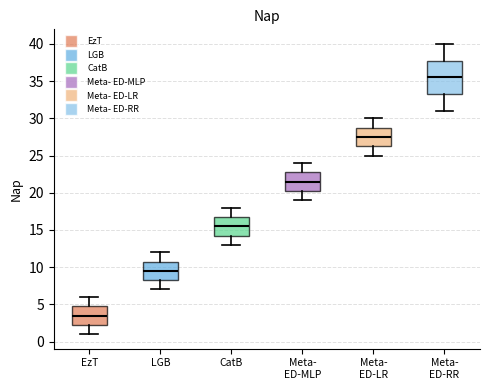

Which box is the tallest, from its lower edge to its upper edge?

Meta- ED-RR